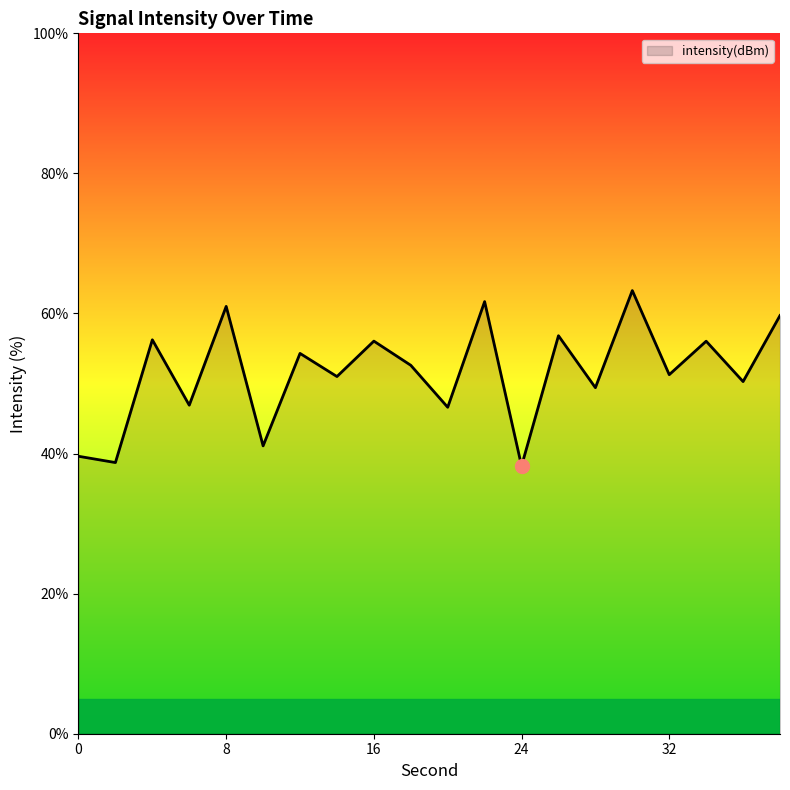

What is the difference between the maximum and minimum values?

25.0